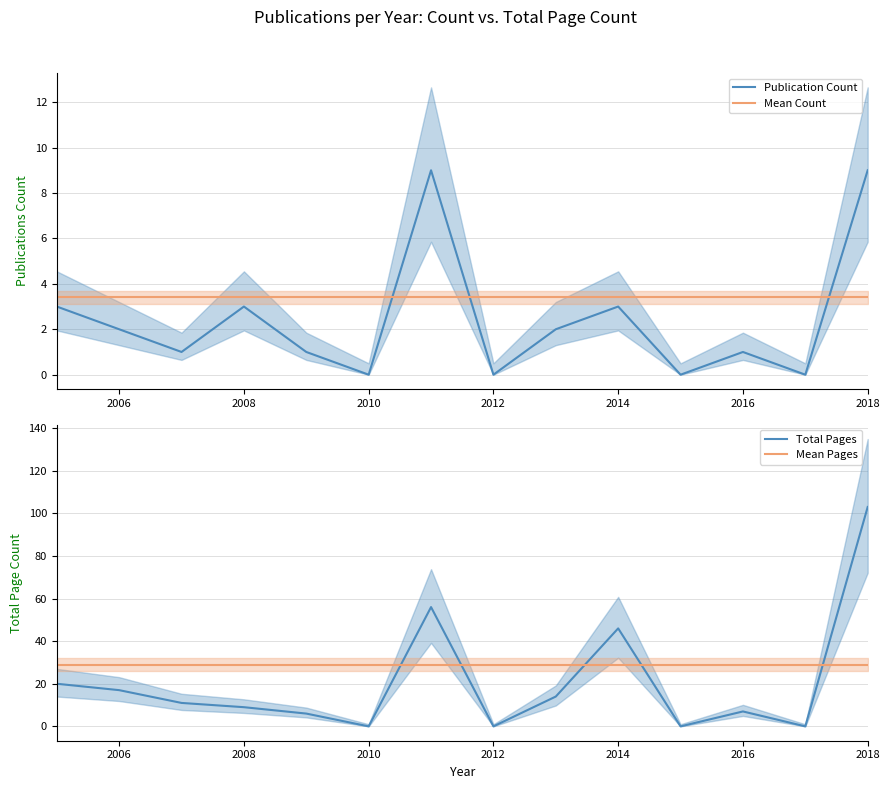

The Total Pages series shows 14.3 at 2008. True or false?

False